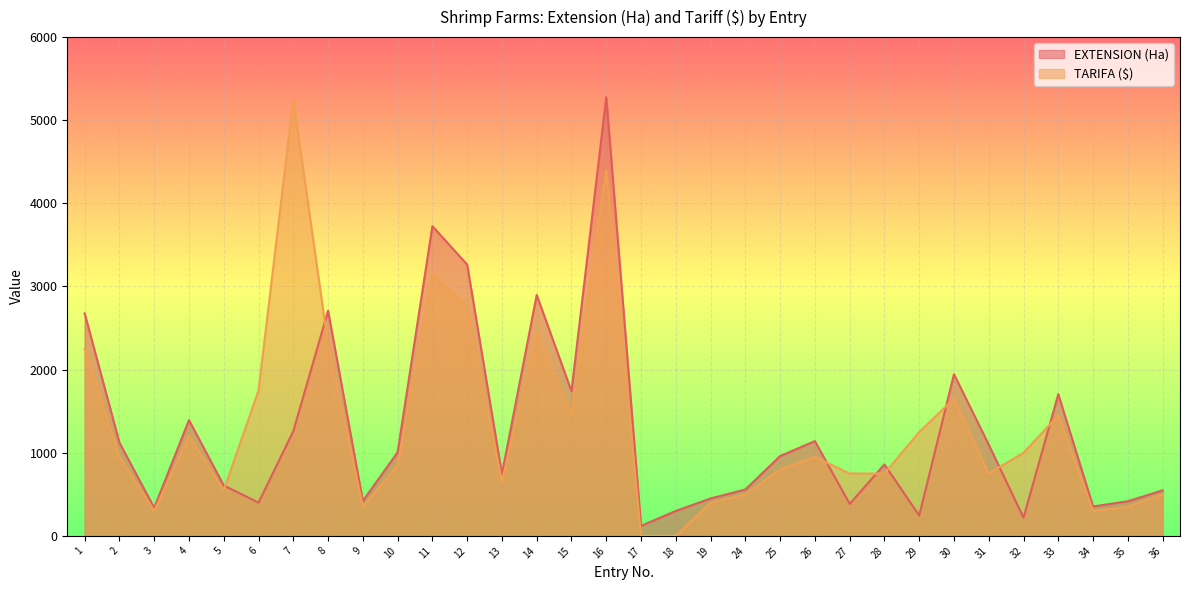

At which label does EXTENSION (Ha) first exceed 960?

1